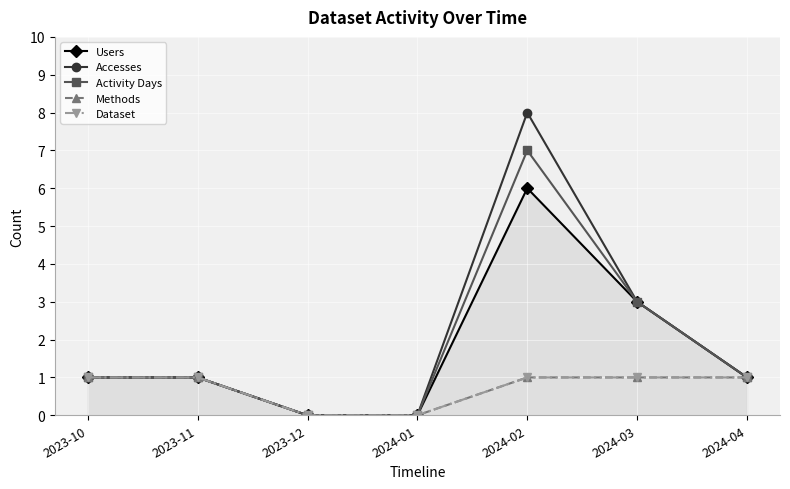

What is the value of the Users point at the 1st from the left?

1